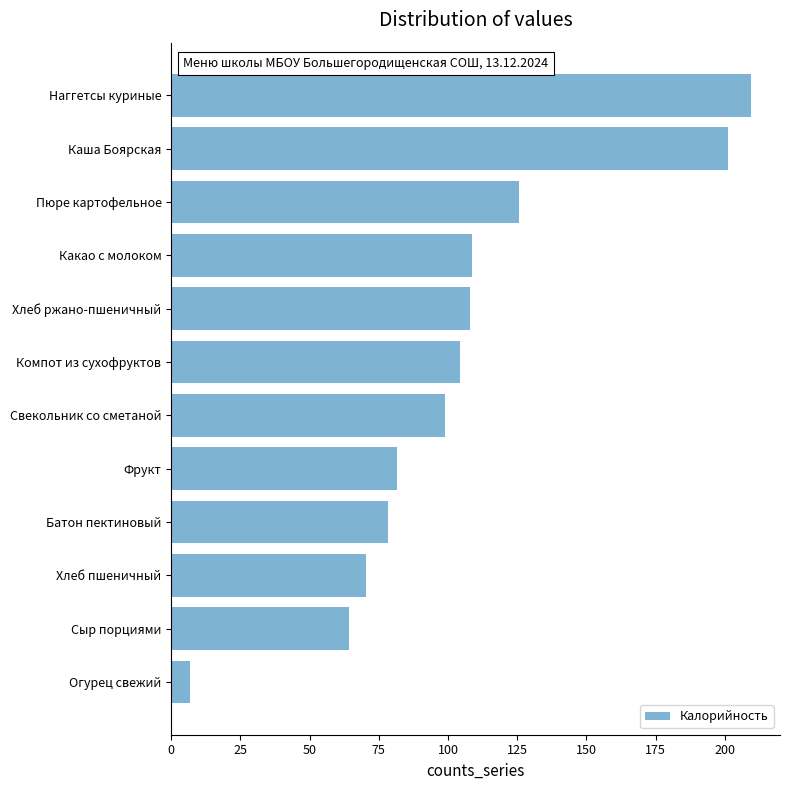

What position from the bottom is Компот из сухофруктов?

7